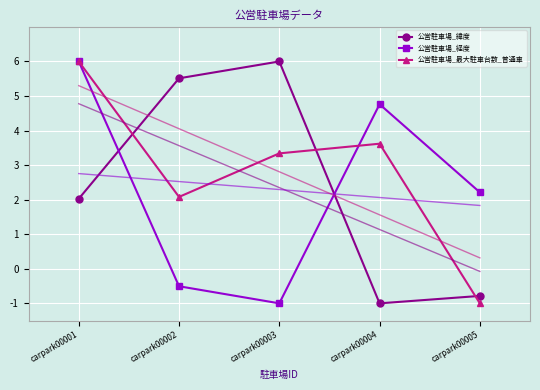

How many values in 公営駐車場_経度 are below zero?

2